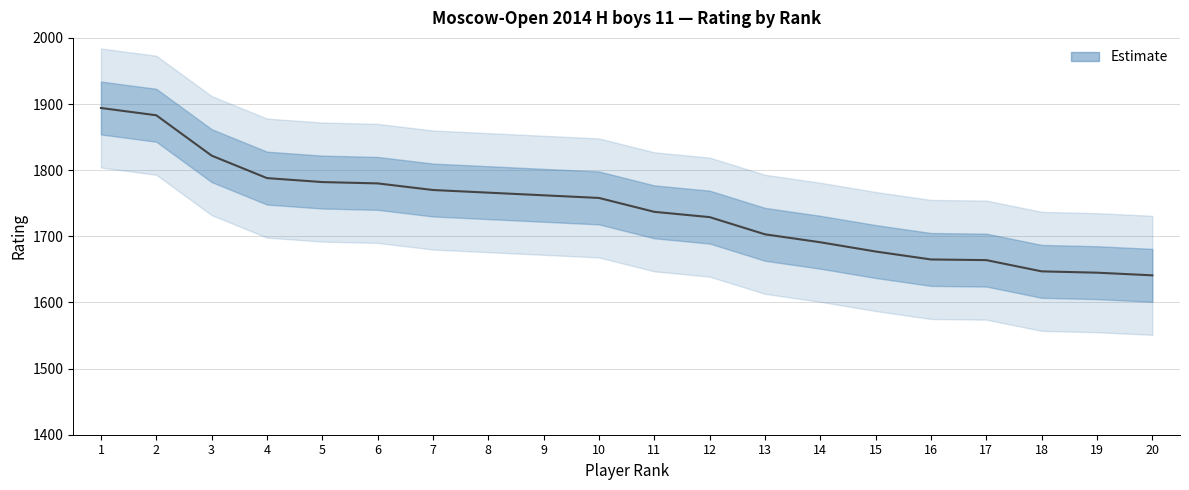

What is the approximate value at 18, to the nearest 50?

1650